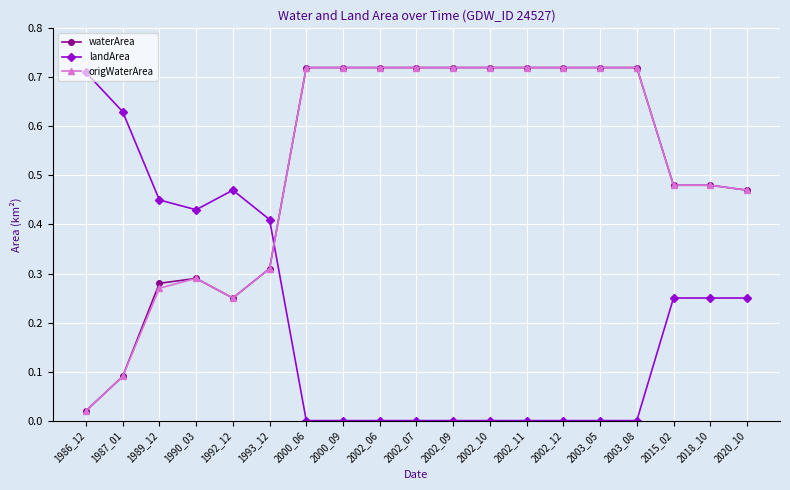

Is the value of origWaterArea at 2002_12 greater than the value of landArea at 2002_10?

Yes